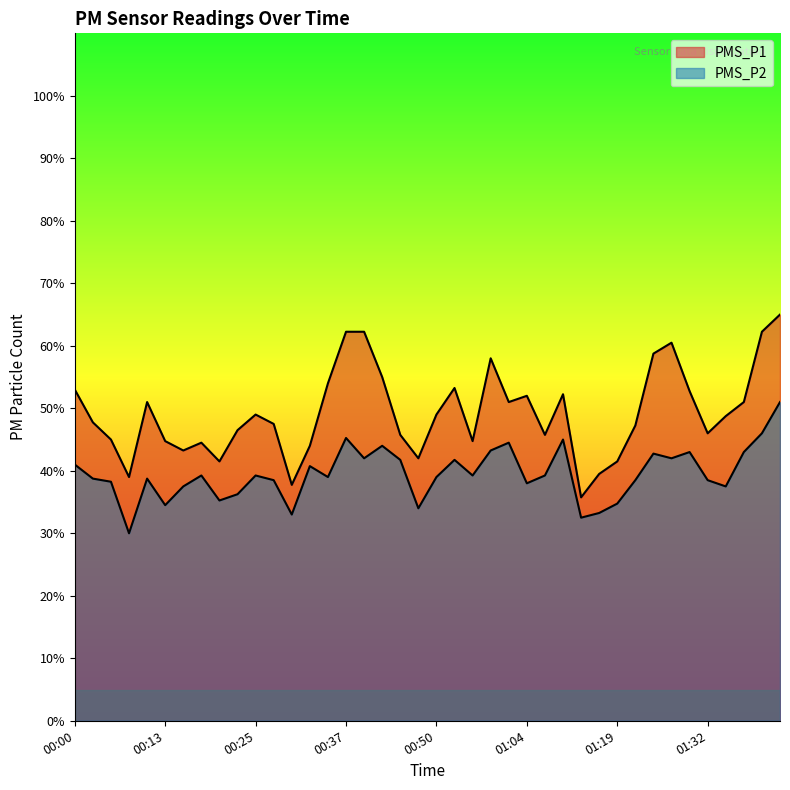

Reading left to right, transcribe all the data shown in this chart.

PMS_P1: 53.0	47.8	45.0	39.0	51.0	44.8	43.2	44.5	41.5	46.5	49.0	47.5	37.8	44.0	54.0	62.2	62.2	55.0	45.8	42.0	49.0	53.2	44.8	58.0	51.0	52.0	45.8	52.2	35.8	39.5	41.5	47.2	58.8	60.5	52.8	46.0	48.8	51.0	62.2	65.0
PMS_P2: 41.0	38.8	38.2	30.0	38.8	34.5	37.5	39.2	35.2	36.2	39.2	38.5	33.0	40.8	39.0	45.2	42.0	44.0	41.8	34.0	39.0	41.8	39.2	43.2	44.5	38.0	39.2	45.0	32.5	33.2	34.8	38.5	42.8	42.0	43.0	38.5	37.5	43.0	46.0	51.0